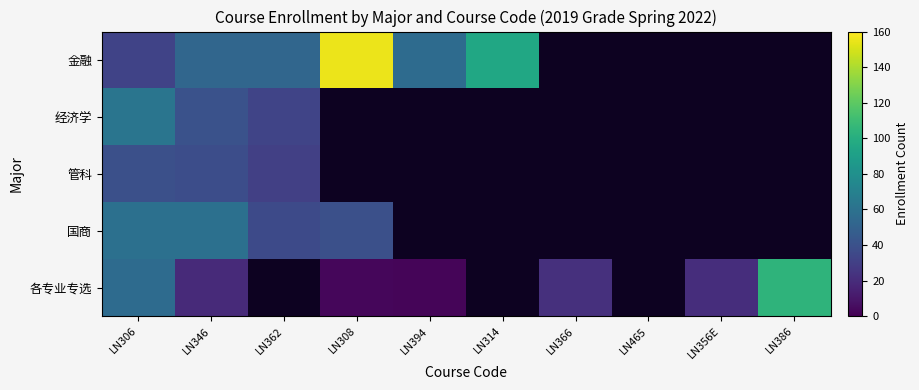

What is the minimum value shown in the chart?

2.0